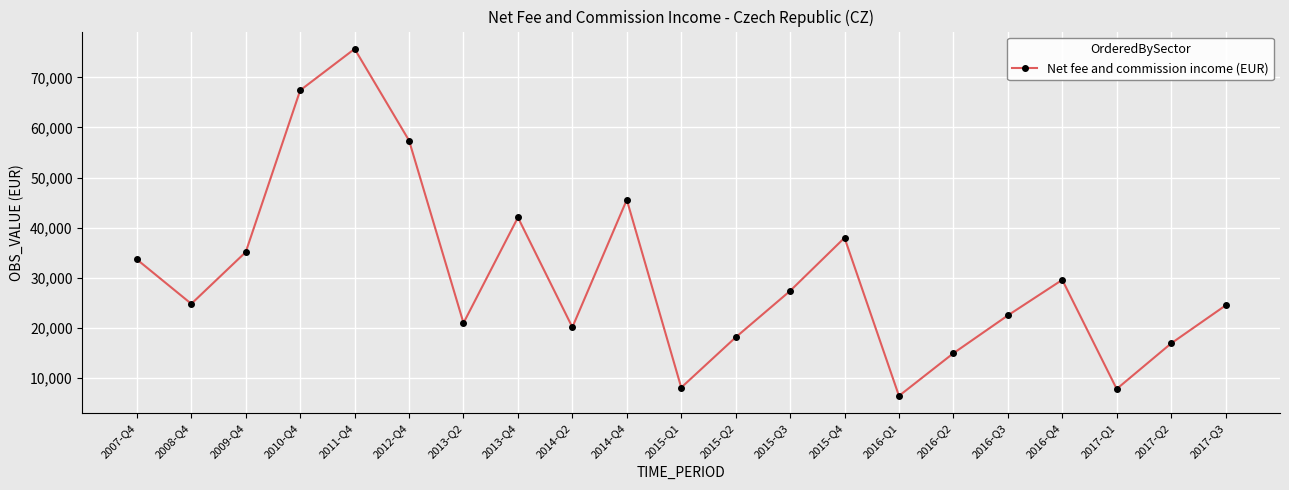

The chart shows a value of 27342 at 2015-Q3. True or false?

True